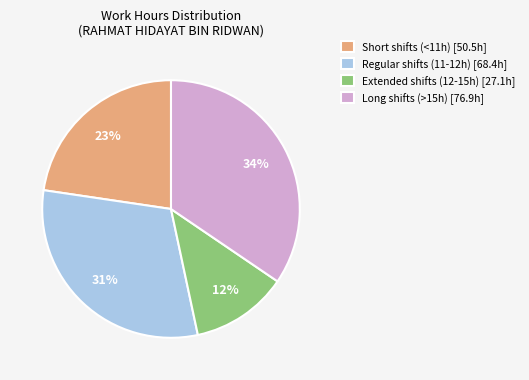

What is the ratio of the value at Extended shifts (12-15h) [27.1h] to the value at Long shifts (>15h) [76.9h]?

0.4